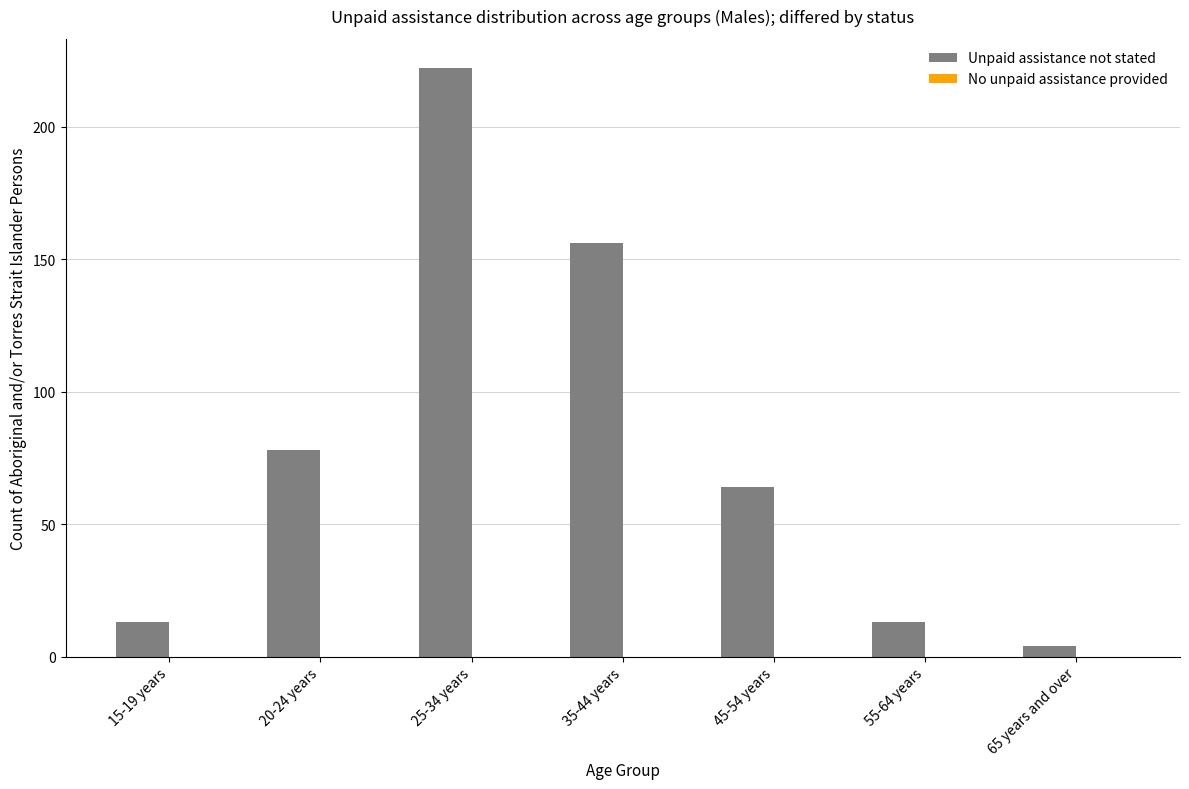

Are the bars horizontal?

No